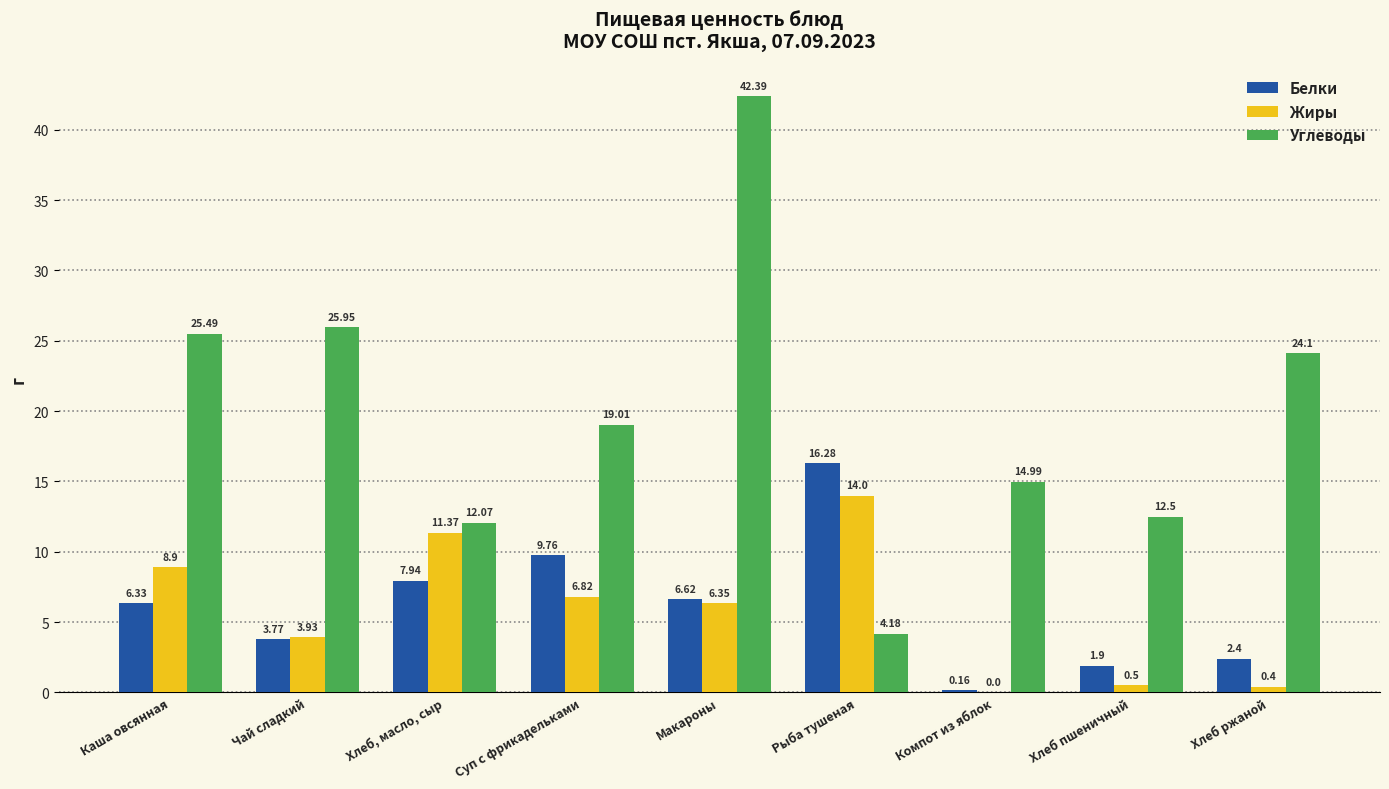

Which category has the highest value in the Белки series?

Рыба тушеная